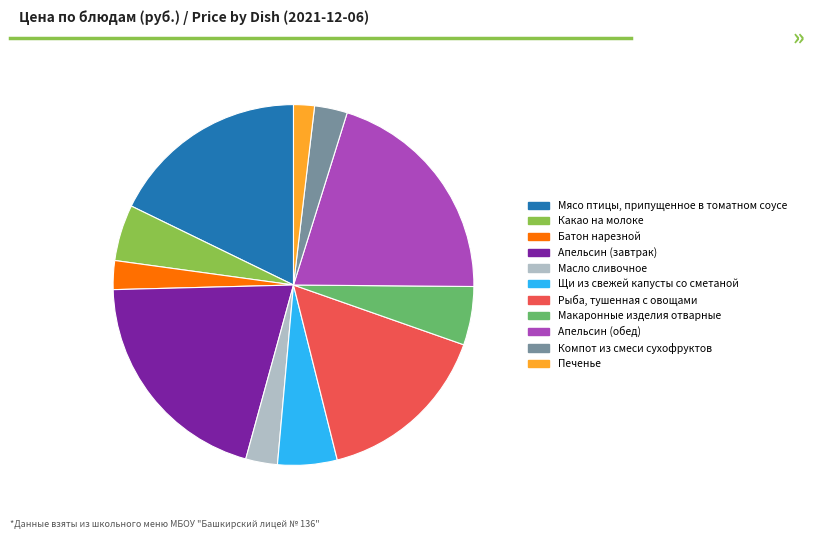

Combined, do Компот из смеси сухофруктов and Щи из свежей капусты со сметаной account for over 50%?

No